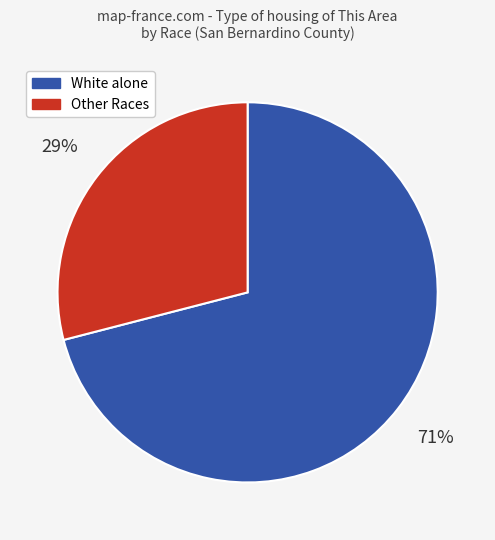

Count the number of slices in the pie.

2